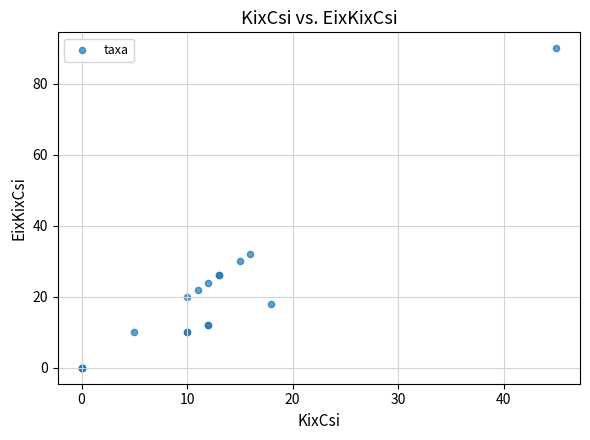

What Y value in the scatter plot is closest to 45?

32